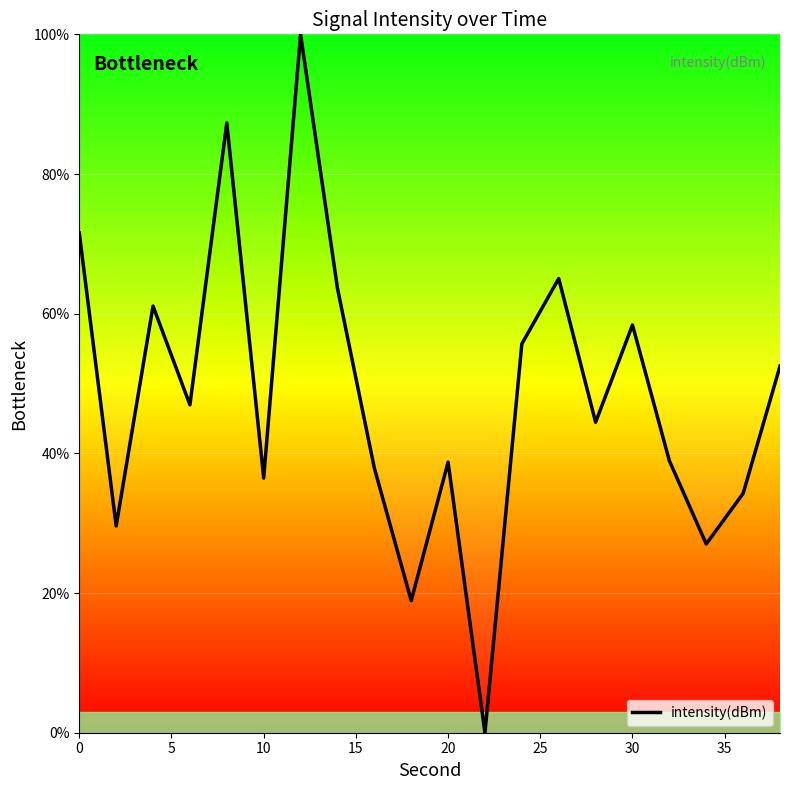

What is the maximum value shown in the chart?

100.0